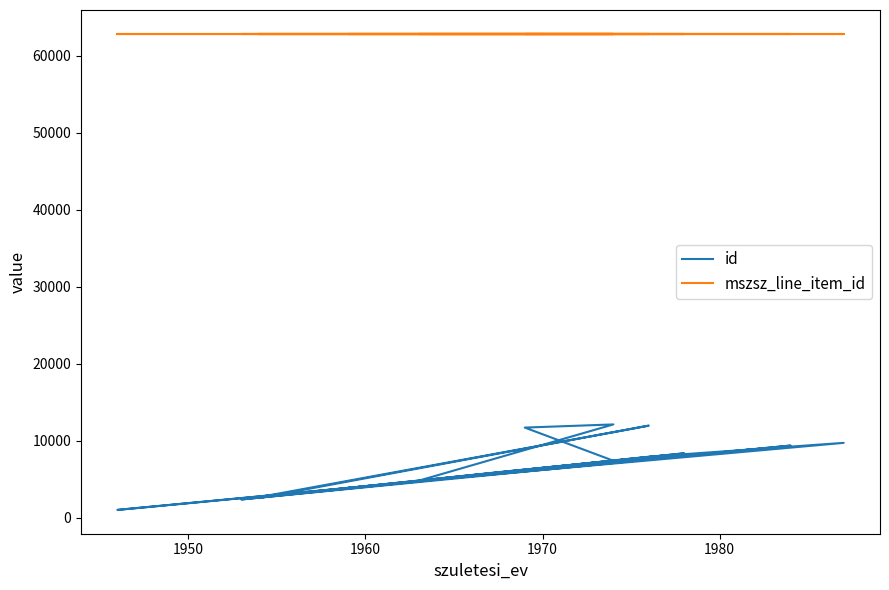

Reading right to left, what are all the values shown in this chart?

id: 6351	2377	9378	2982	1022	4765	9729	7932	4809	12123	11712	7407	6041	3871	4301	6938	8374	2686	11968	2562
mszsz_line_item_id: 62843	62843	62843	62843	62843	62843	62843	62843	62843	62843	62843	62843	62843	62843	62843	62843	62843	62843	62843	62843